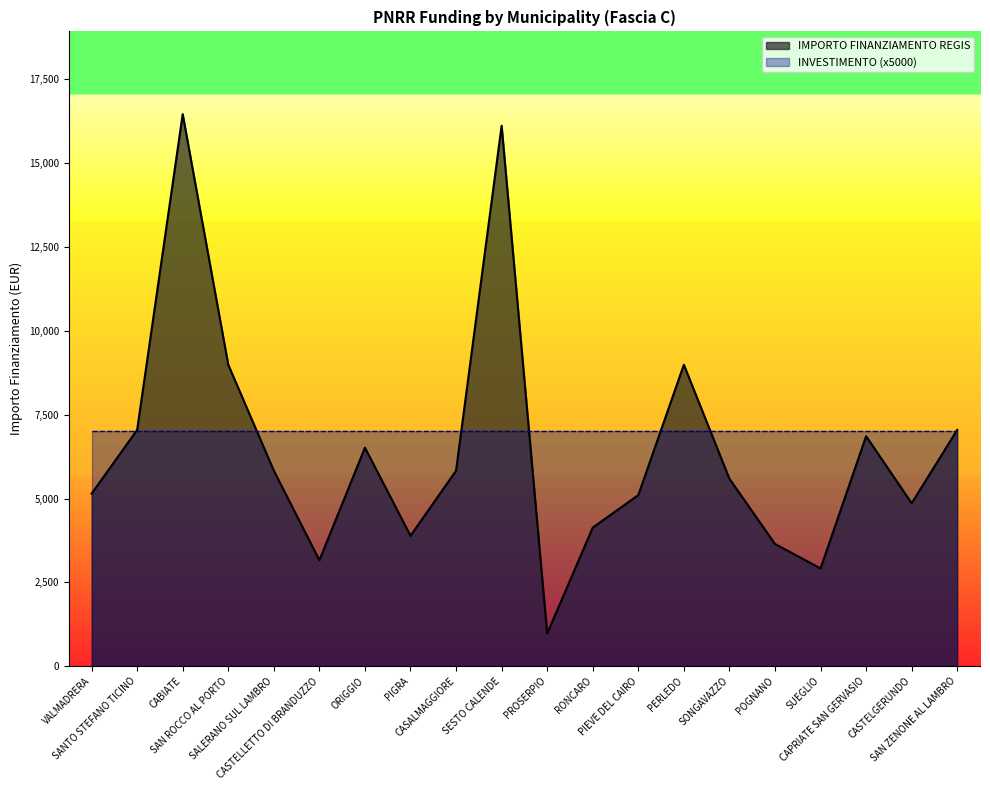

Which label corresponds to the largest value in the chart?

CABIATE